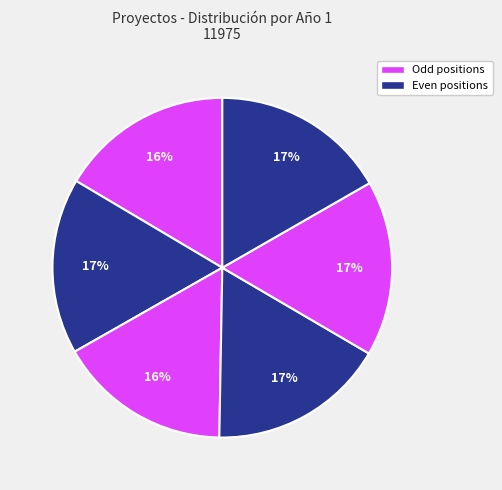

How many slices are in this pie chart?

6